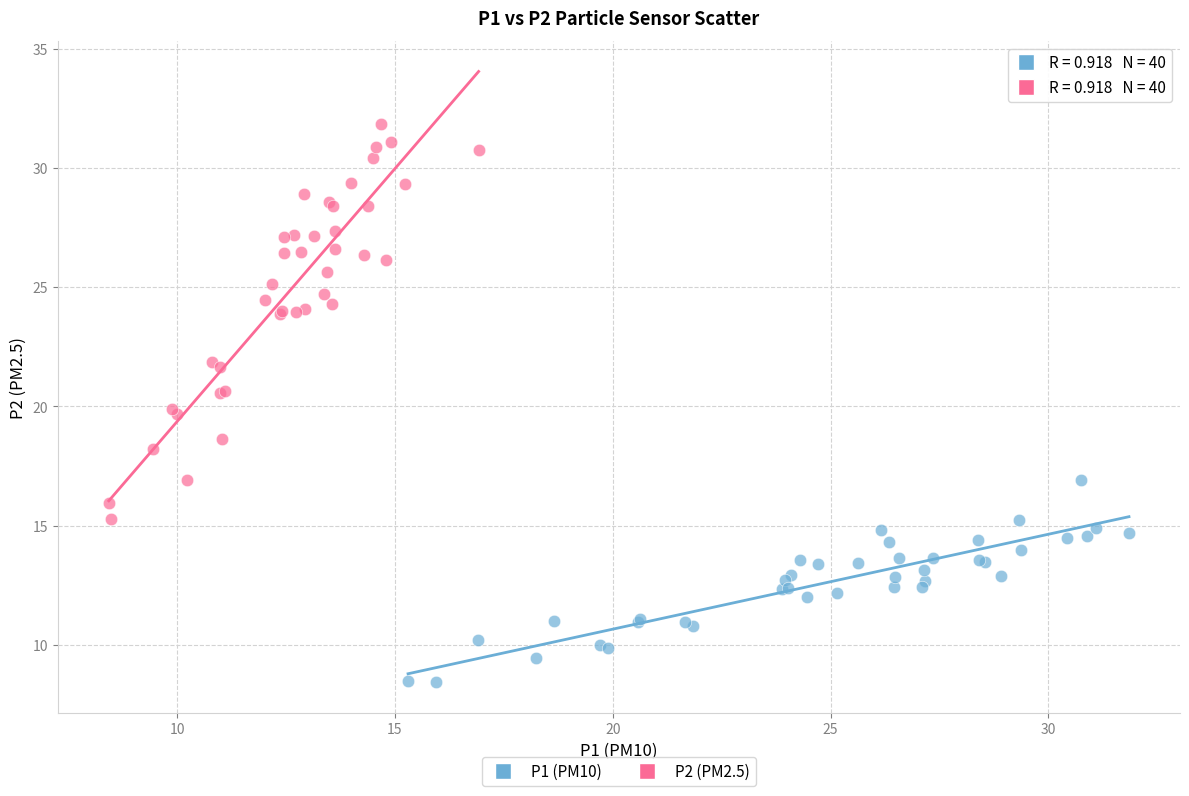

Which series has the largest Y range (max minus min)?

P2 (PM2.5)